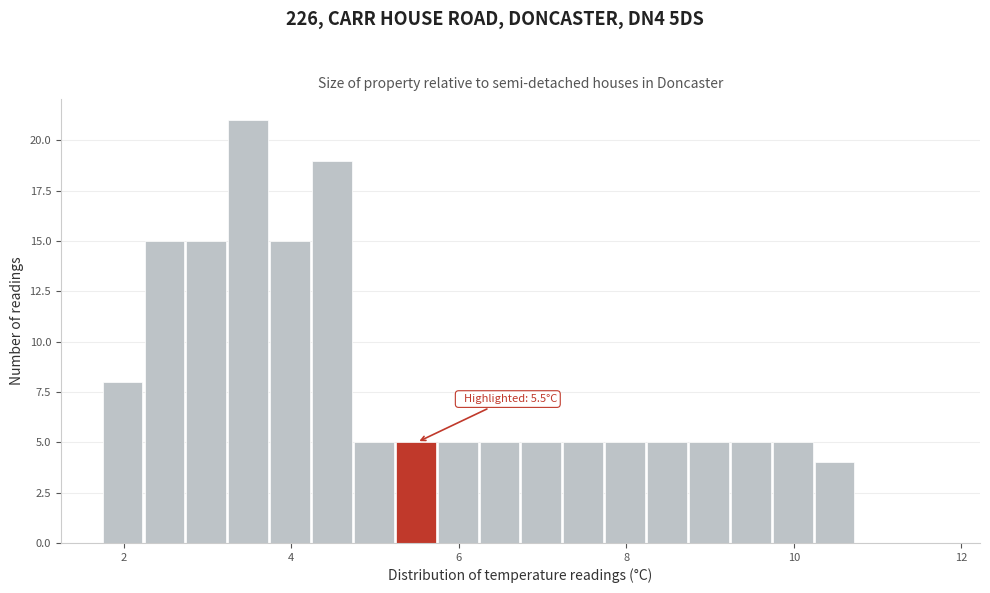

Around what value on the x-axis is the tallest bar? Give the approximate position of its centre, as read against the axis.

3.4